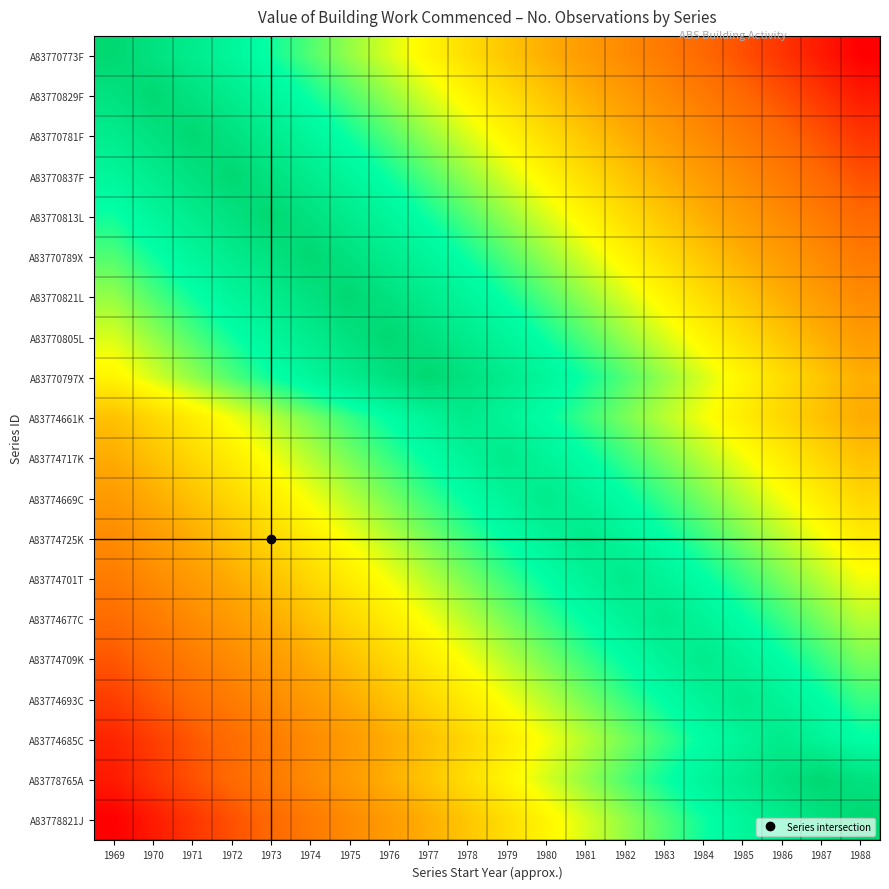

How many series are shown in this chart?

20